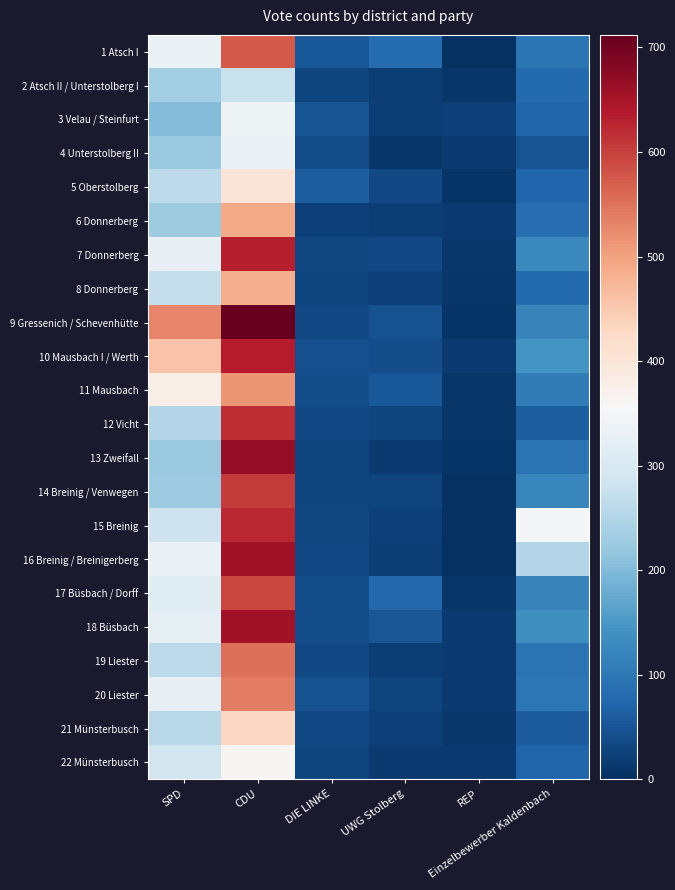

Rank the series by their maximum value, from highest to lowest.

9 Gressenich / Schevenhütte, 13 Zweifall, 16 Breinig / Breinigerberg, 18 Büsbach, 10 Mausbach I / Werth, 7 Donnerberg, 15 Breinig, 12 Vicht, 14 Breinig / Venwegen, 17 Büsbach / Dorff, 1 Atsch I, 19 Liester, 20 Liester, 11 Mausbach, 6 Donnerberg, 8 Donnerberg, 21 Münsterbusch, 5 Oberstolberg, 22 Münsterbusch, 3 Velau / Steinfurt, 4 Unterstolberg II, 2 Atsch II / Unterstolberg I